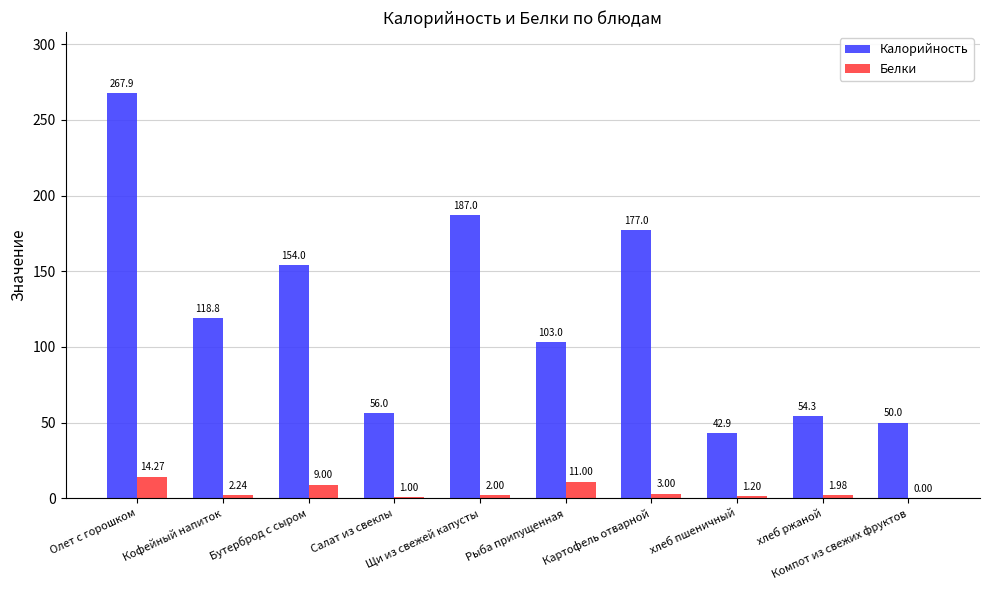

What is the sum of all Белки values?

45.7